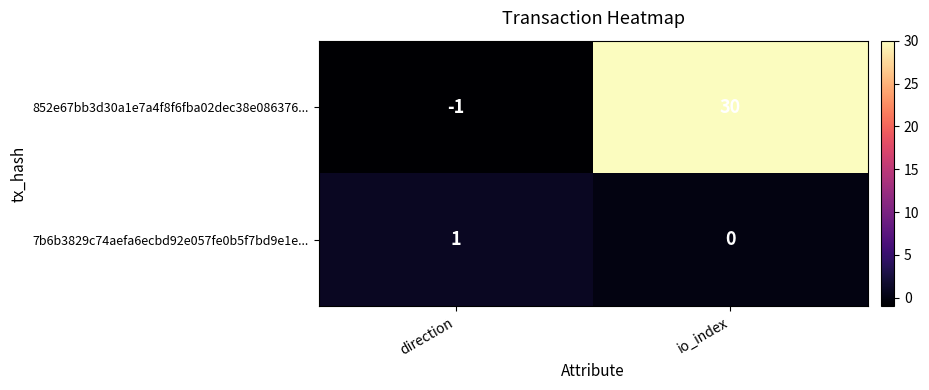

The 852e67bb3d30a1e7a4f8f6fba02dec38e086376... series shows -1 at direction. True or false?

True